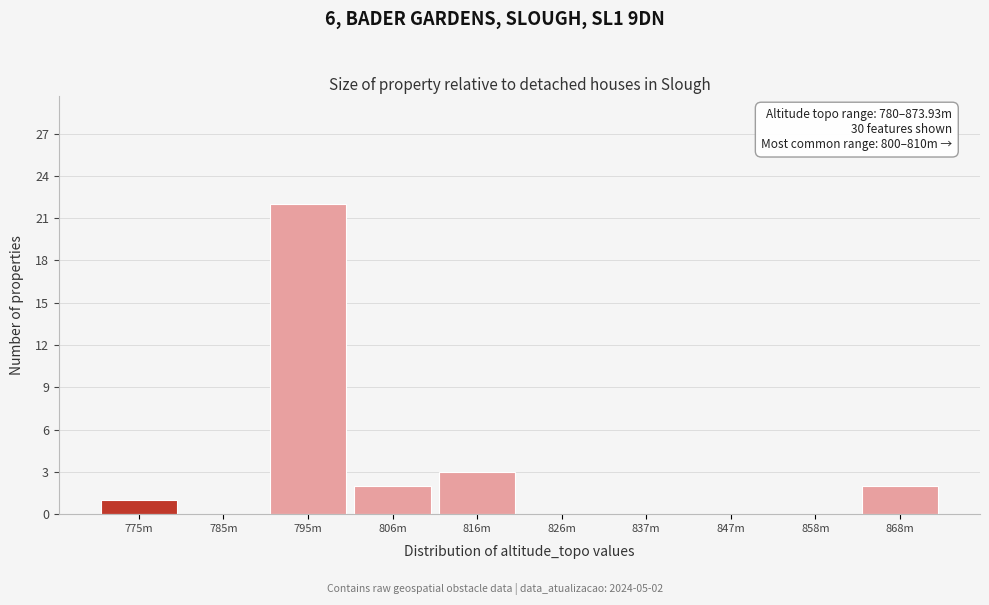

Reading left to right, what are all the values shown in this chart?

775m=1	785m=0	795m=22	806m=2	816m=3	826m=0	837m=0	847m=0	858m=0	868m=2